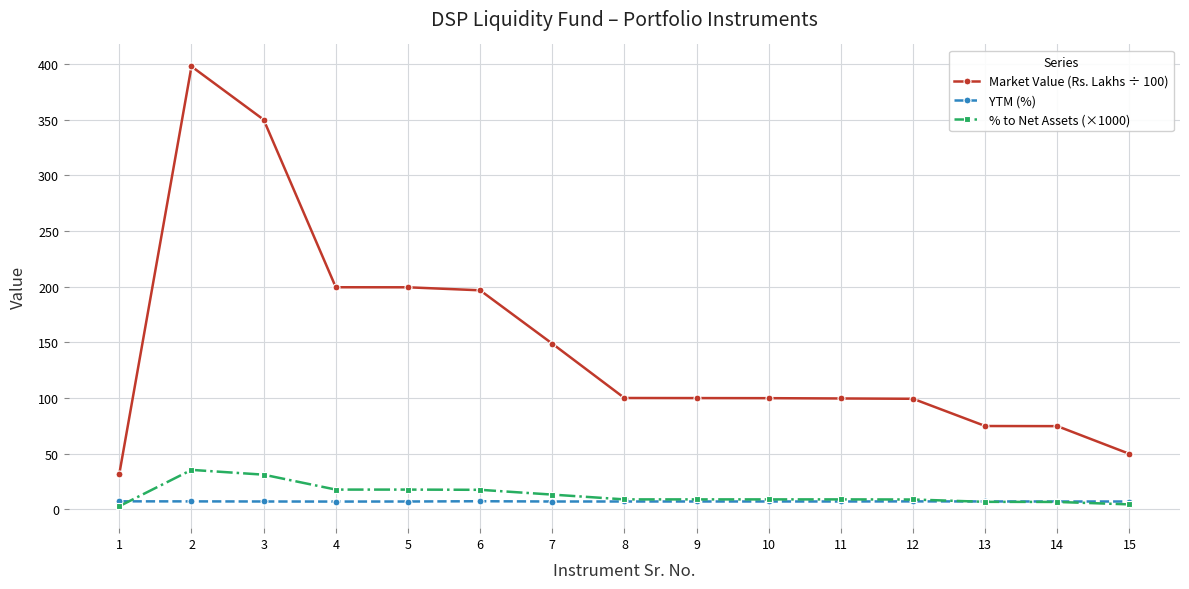

Read the % to Net Assets (×1000) value at 11.

8.9